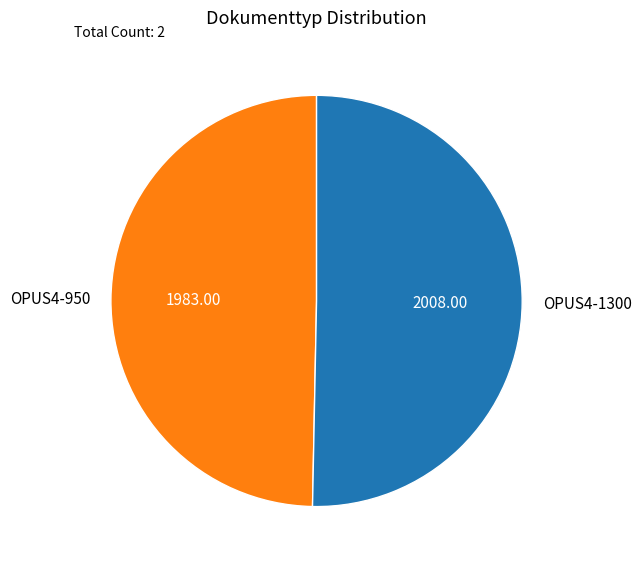

Is there a majority slice in this chart?

Yes